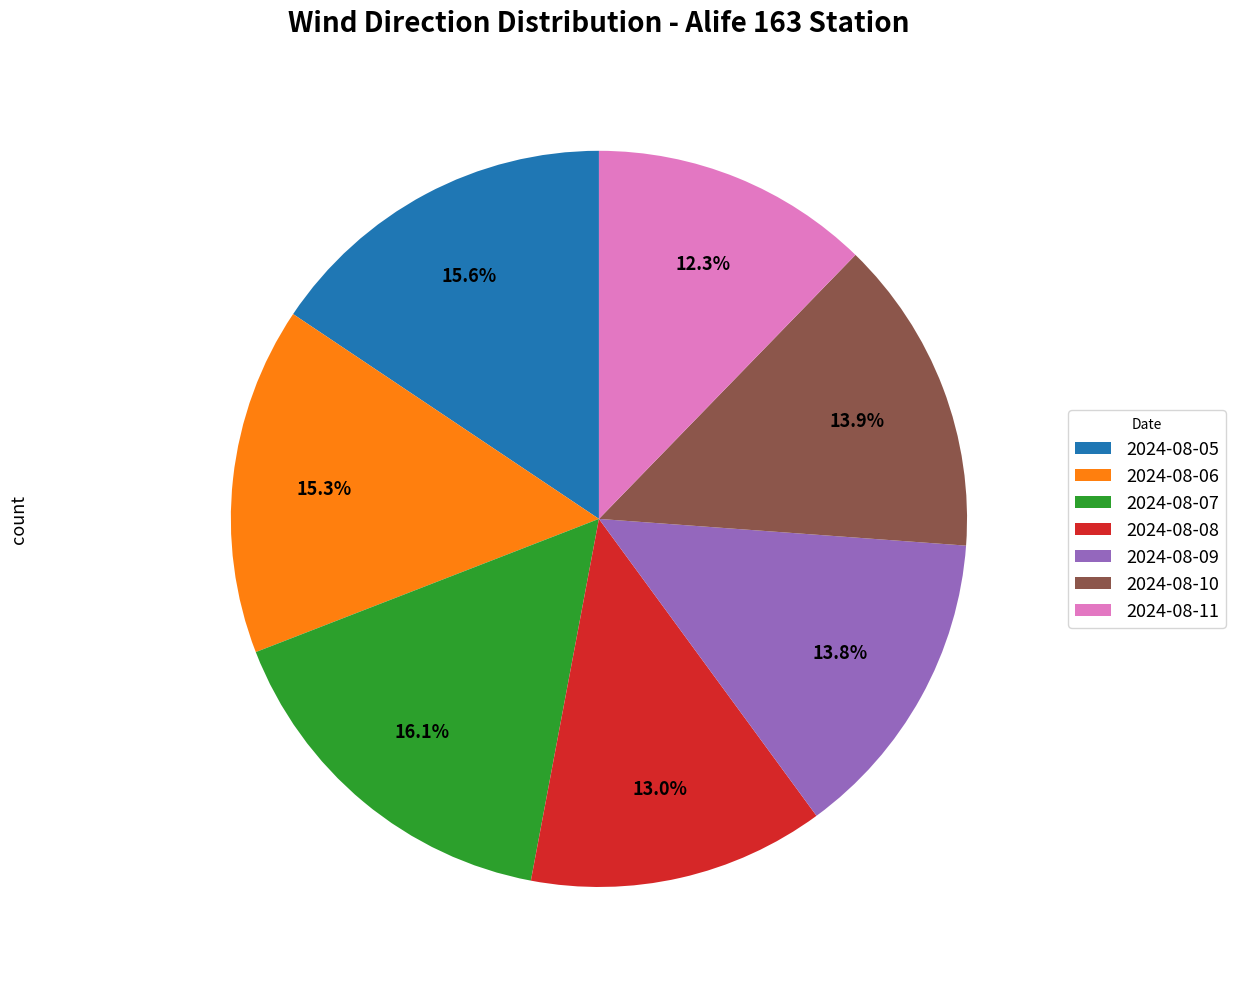

Approximately how many times larger is the value at 2024-08-10 compared to 2024-08-05?

0.9